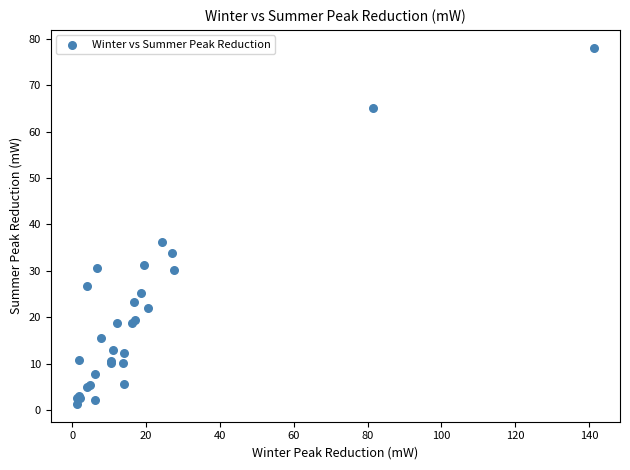

What Y value in the scatter plot is closest to 39?

36.3